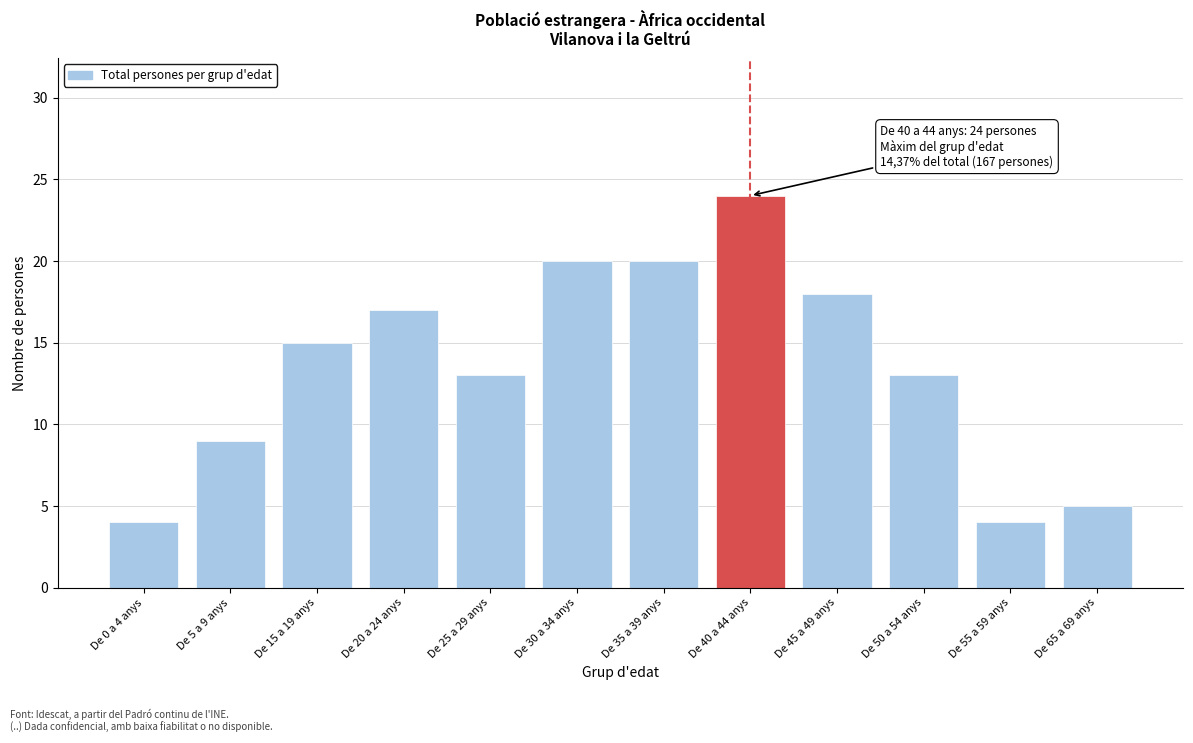

Reading right to left, extract all data points from this chart.

De 65 a 69 anys=5	De 55 a 59 anys=4	De 50 a 54 anys=13	De 45 a 49 anys=18	De 40 a 44 anys=24	De 35 a 39 anys=20	De 30 a 34 anys=20	De 25 a 29 anys=13	De 20 a 24 anys=17	De 15 a 19 anys=15	De 5 a 9 anys=9	De 0 a 4 anys=4